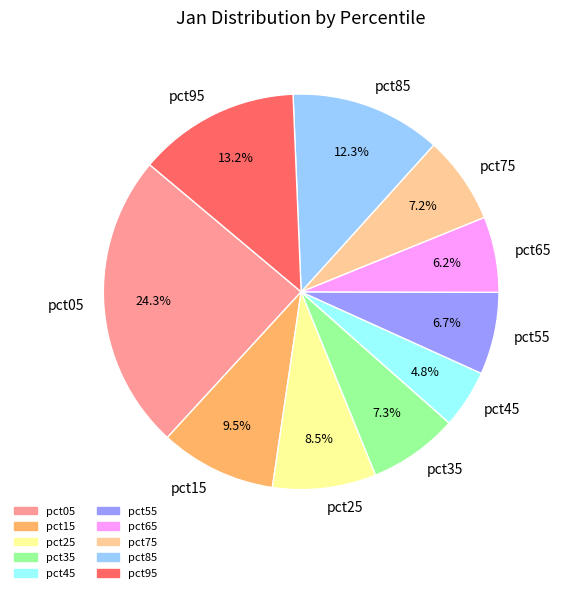

Which has a higher value, pct25 or pct55?

pct25